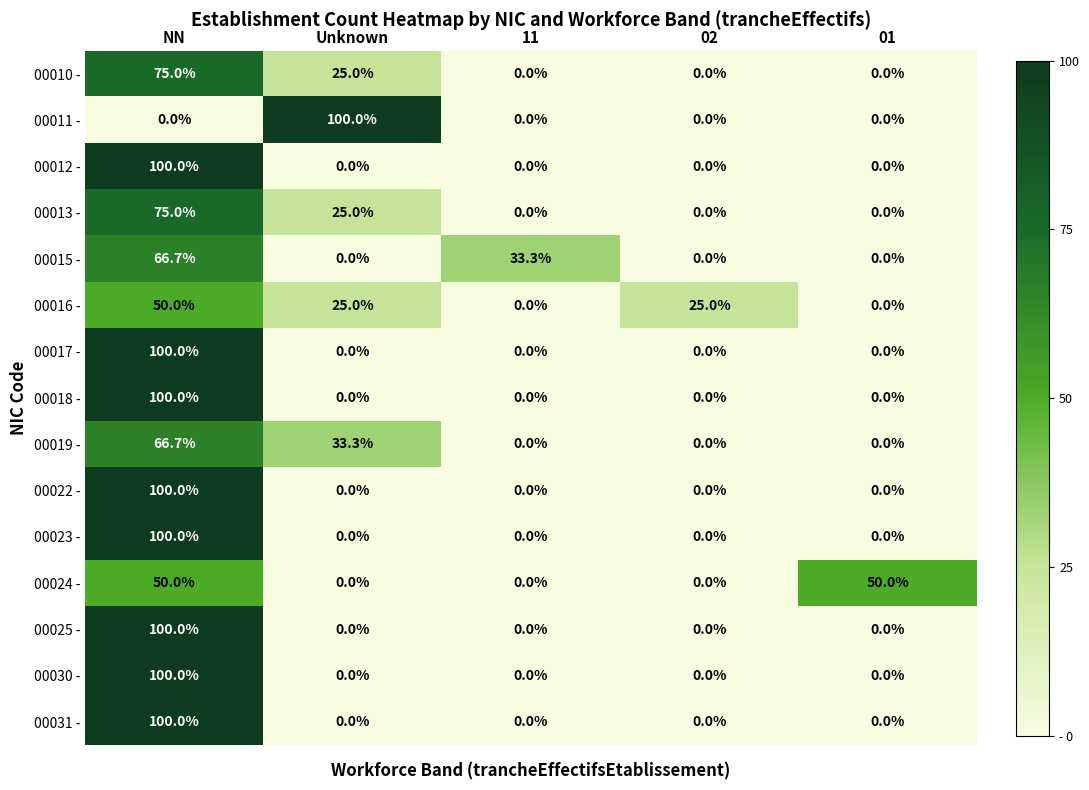

What is the maximum value shown in the chart?

100.0